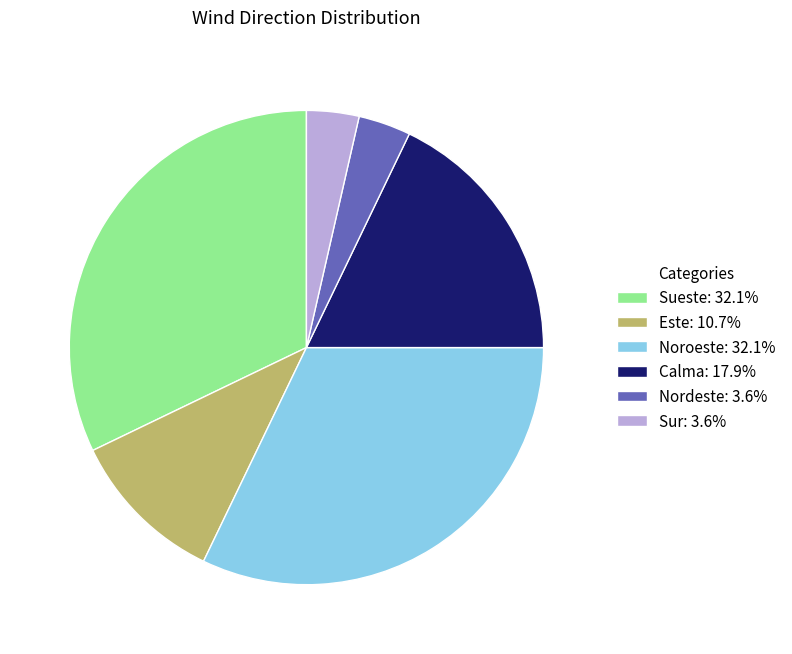

Is it true that Sueste is 46% of the pie?

False